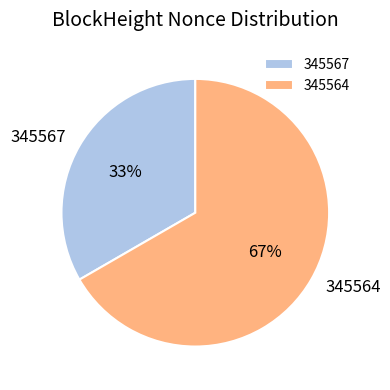

To the nearest percent, what is the combined percentage of 345567 and 345564?

100%